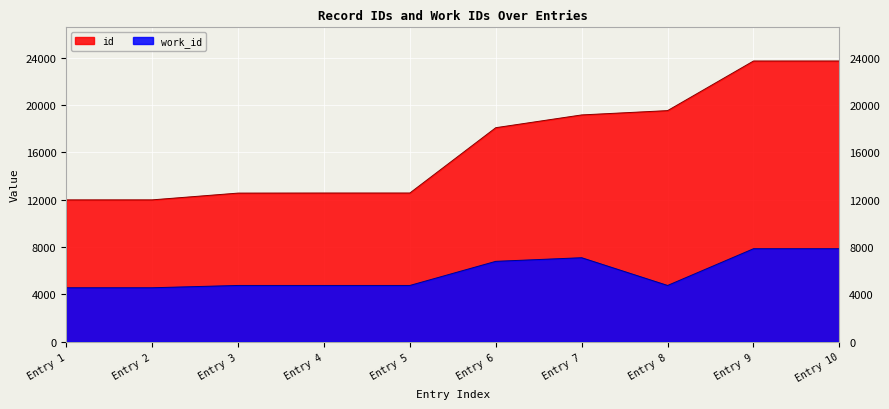

True or false: work_id and id intersect in this chart.

False